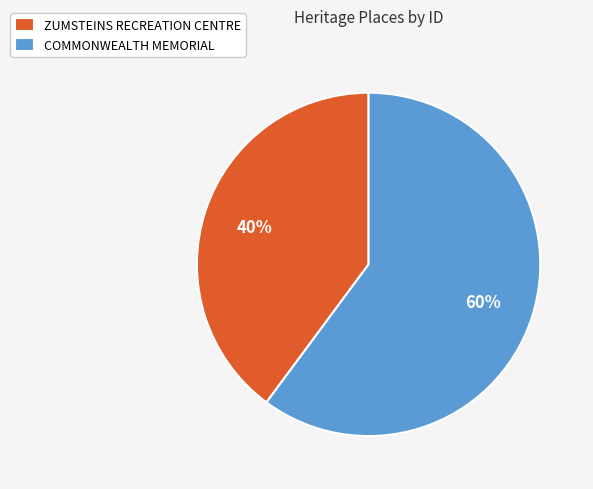

Combined, do COMMONWEALTH MEMORIAL and ZUMSTEINS RECREATION CENTRE account for over 50%?

Yes